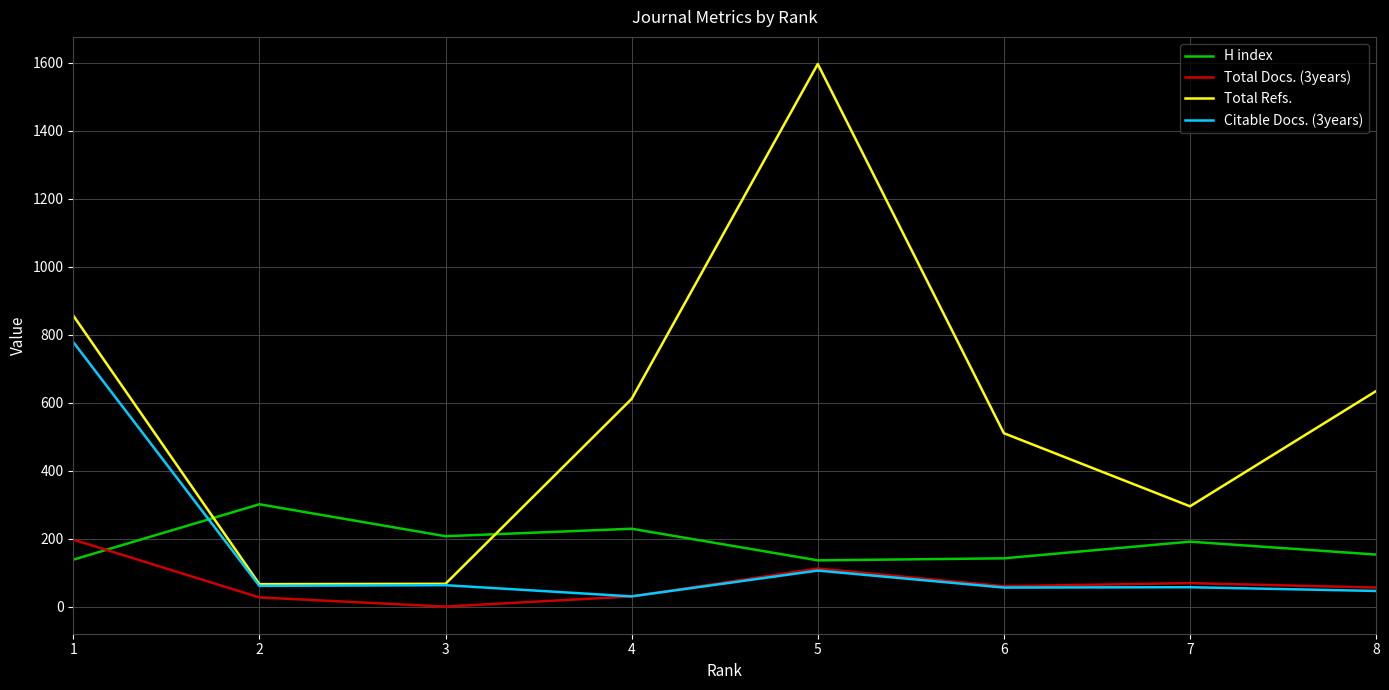

List the series in order of their peak value, highest first.

Total Refs., Citable Docs. (3years), H index, Total Docs. (3years)